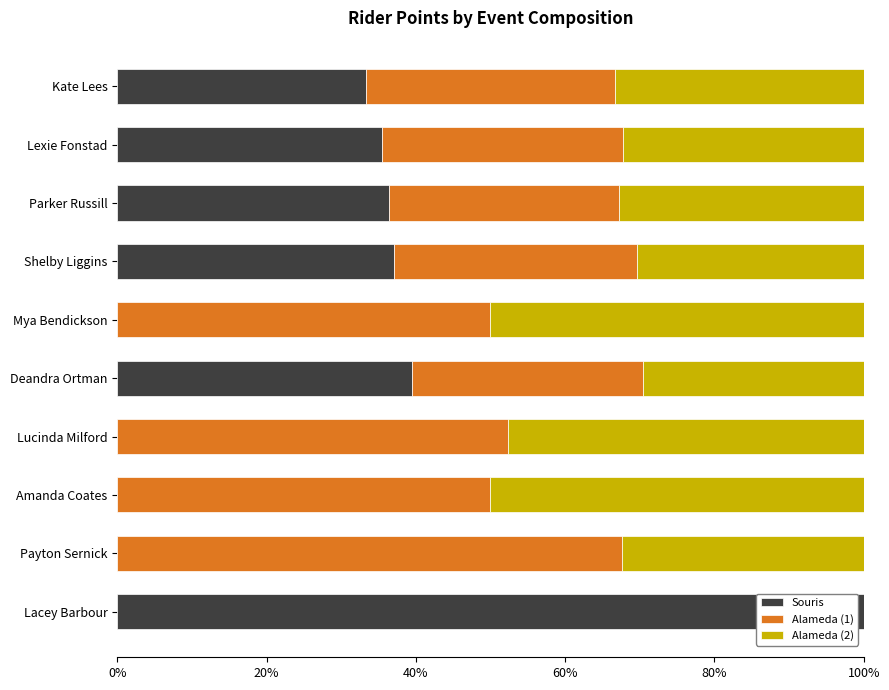

What is the maximum value for Souris?

100.0